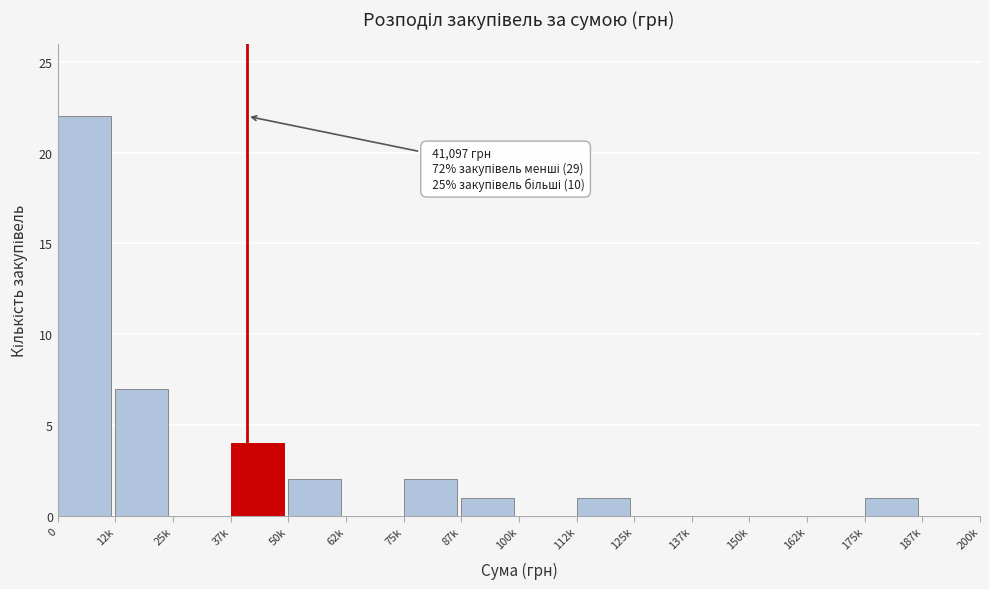

Reading left to right, list all the values displayed in this chart.

0=22	12k=7	25k=0	37k=4	50k=2	62k=0	75k=2	87k=1	100k=0	112k=1	125k=0	137k=0	150k=0	162k=0	175k=1	187k=0